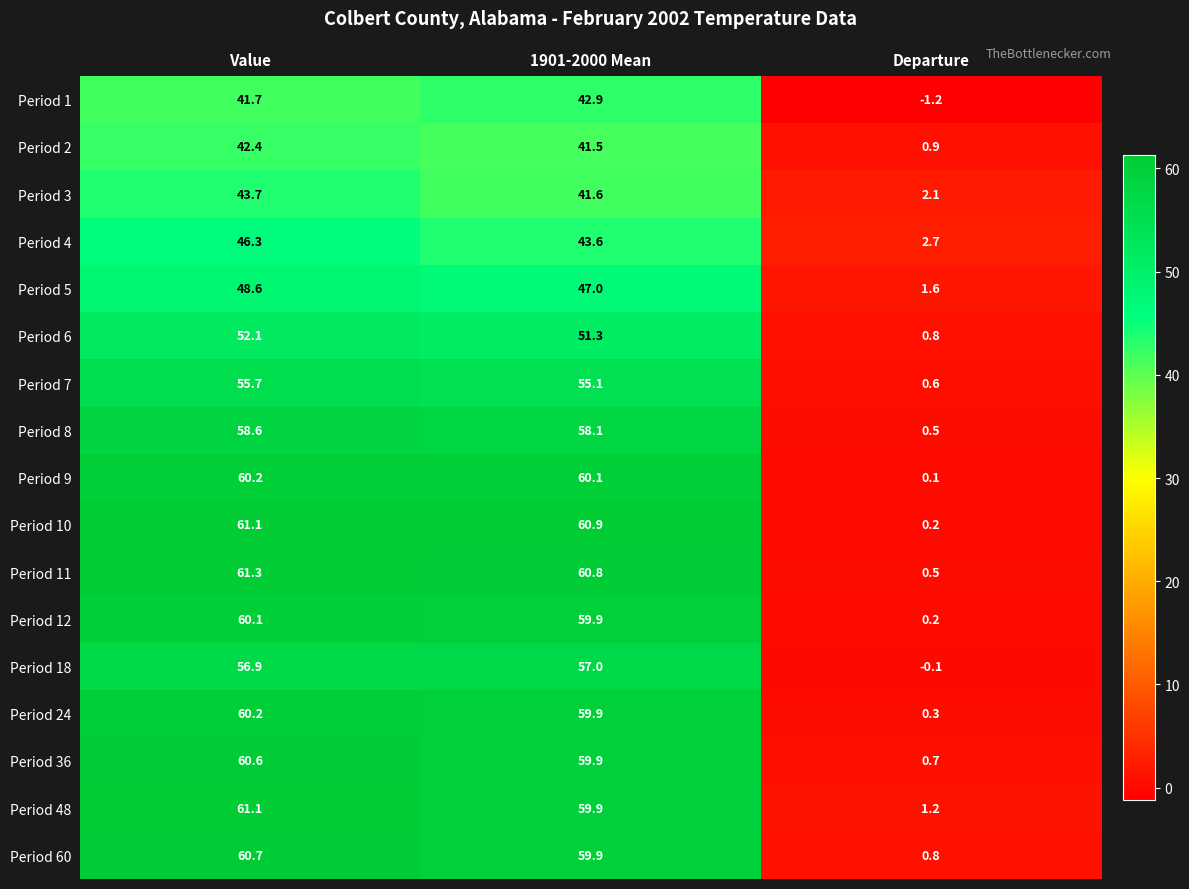

The value of Period 8 at 1901-2000 Mean is 58.1. True or false?

True